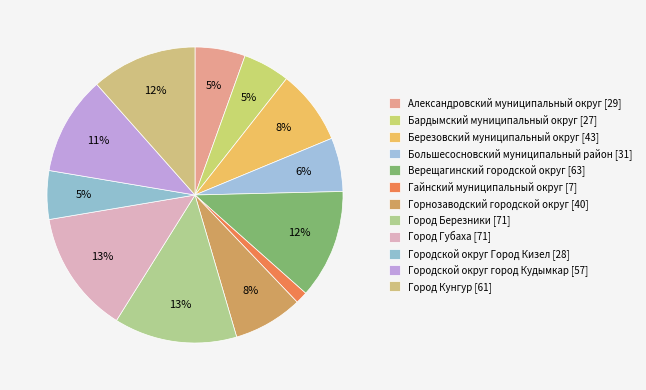

Is it true that Городской округ город Кудымкар is 11% of the pie?

True